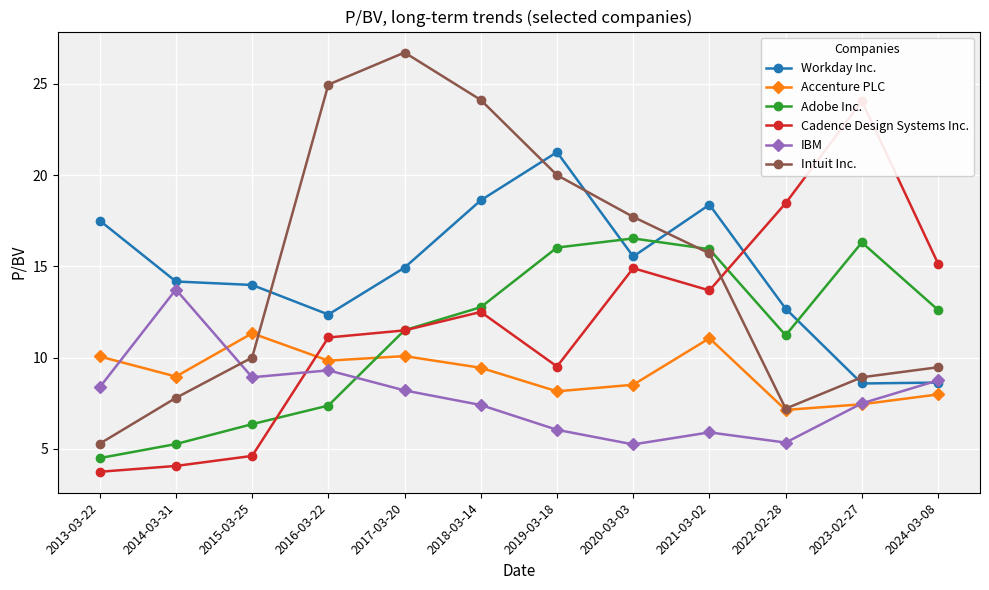

What is the difference between the maximum and minimum values in the Accenture PLC series?

4.2